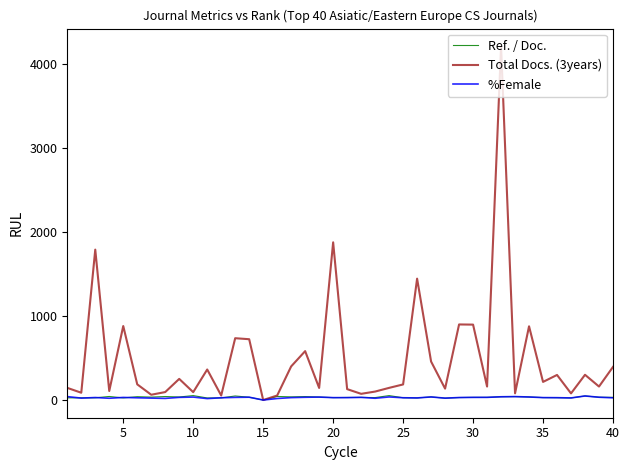

Which series has the largest total across all categories?

Total Docs. (3years)